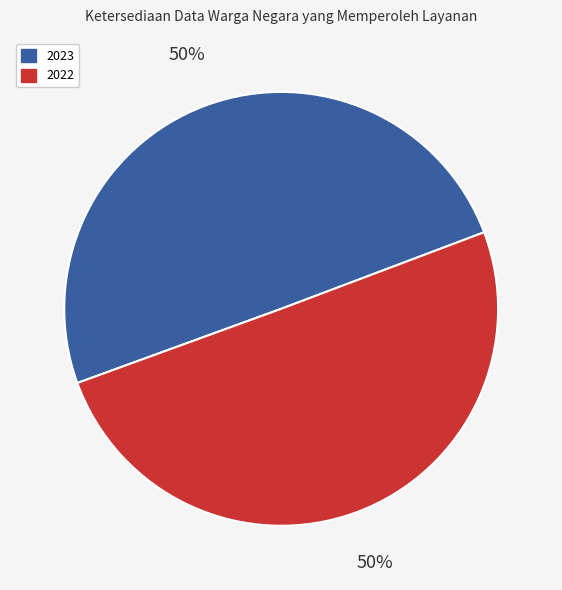

True or false: 2023 accounts for 50% of the total.

True